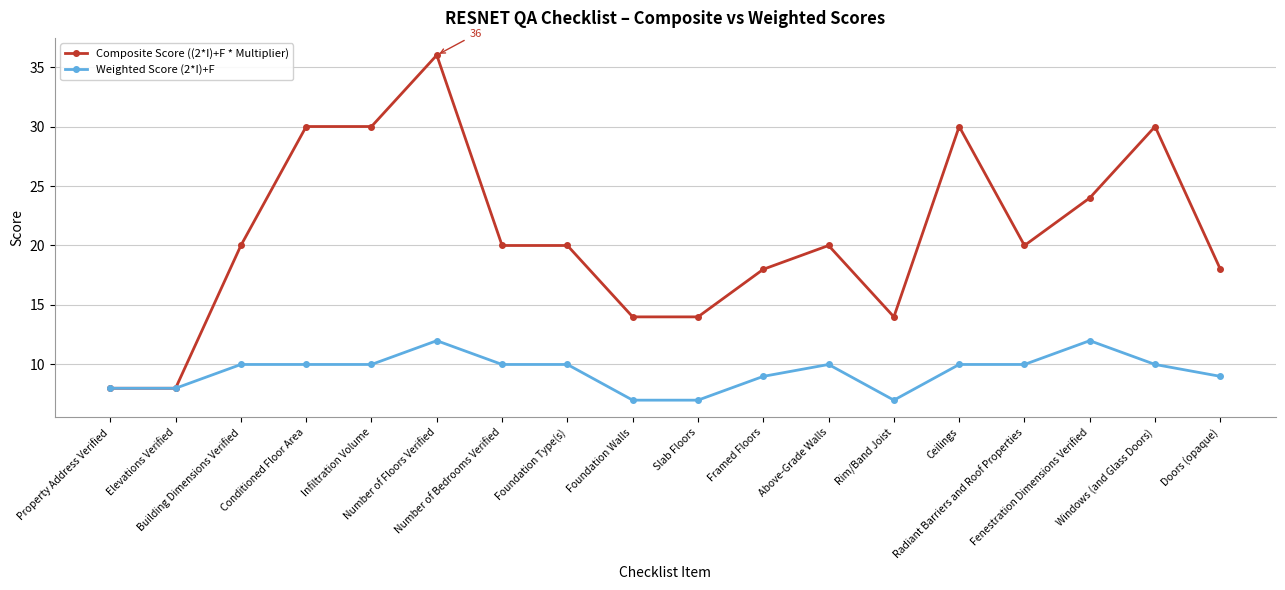

Reading left to right, extract all data points from this chart.

Composite Score ((2*I)+F * Multiplier): Property Address Verified=8	Elevations Verified=8	Building Dimensions Verified=20	Conditioned Floor Area=30	Infiltration Volume=30	Number of Floors Verified=36	Number of Bedrooms Verified=20	Foundation Type(s)=20	Foundation Walls=14	Slab Floors=14	Framed Floors=18	Above-Grade Walls=20	Rim/Band Joist=14	Ceilings=30	Radiant Barriers and Roof Properties=20	Fenestration Dimensions Verified=24	Windows (and Glass Doors)=30	Doors (opaque)=18
Weighted Score (2*I)+F: Property Address Verified=8	Elevations Verified=8	Building Dimensions Verified=10	Conditioned Floor Area=10	Infiltration Volume=10	Number of Floors Verified=12	Number of Bedrooms Verified=10	Foundation Type(s)=10	Foundation Walls=7	Slab Floors=7	Framed Floors=9	Above-Grade Walls=10	Rim/Band Joist=7	Ceilings=10	Radiant Barriers and Roof Properties=10	Fenestration Dimensions Verified=12	Windows (and Glass Doors)=10	Doors (opaque)=9